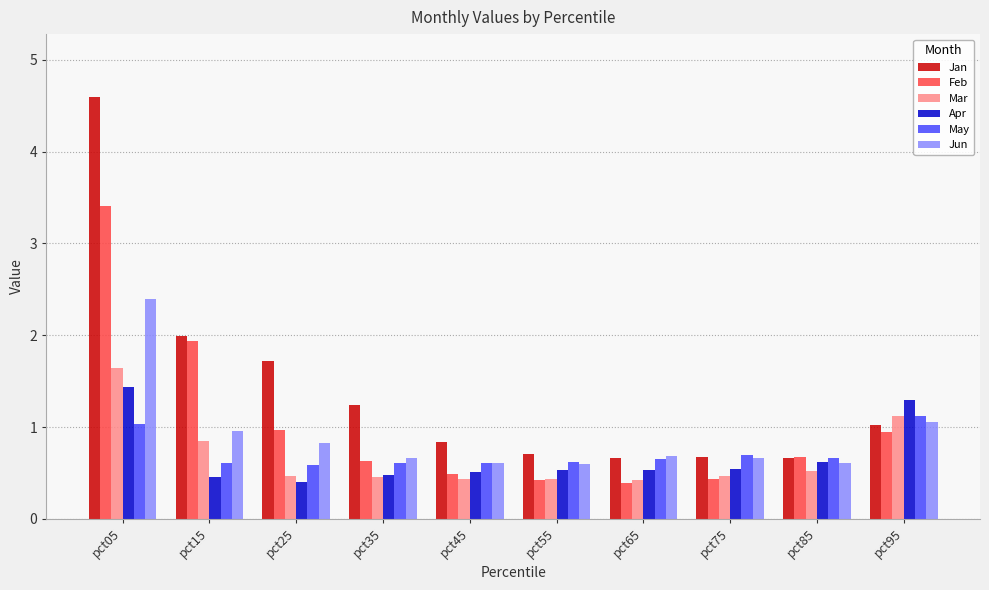

What is the approximate value of Jun at pct75?

0.7